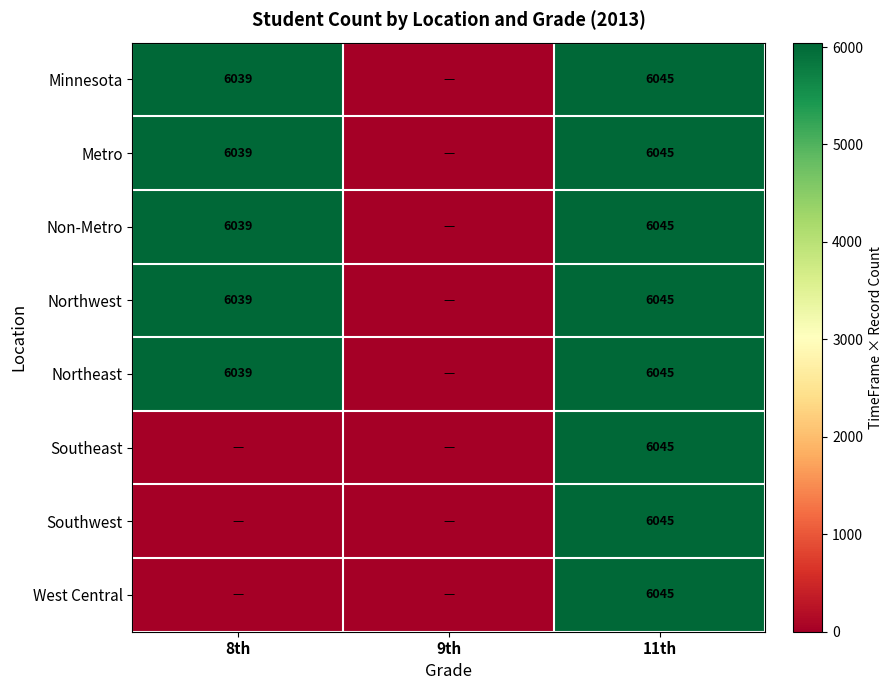

The Non-Metro series shows 9554 at 8th. True or false?

False